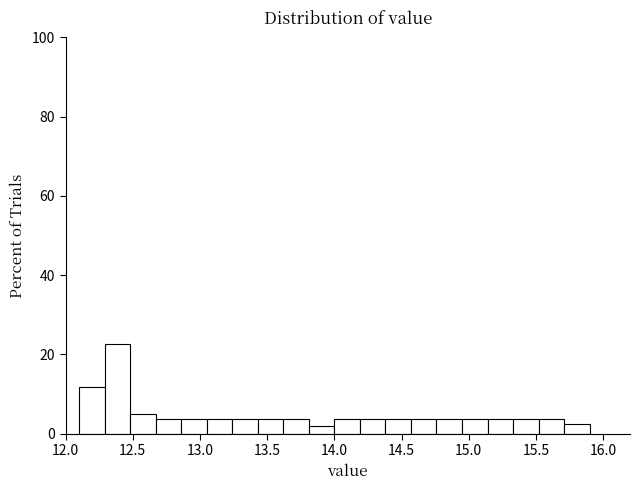

Around what value on the x-axis is the tallest bar? Give the approximate position of its centre, as read against the axis.

12.40